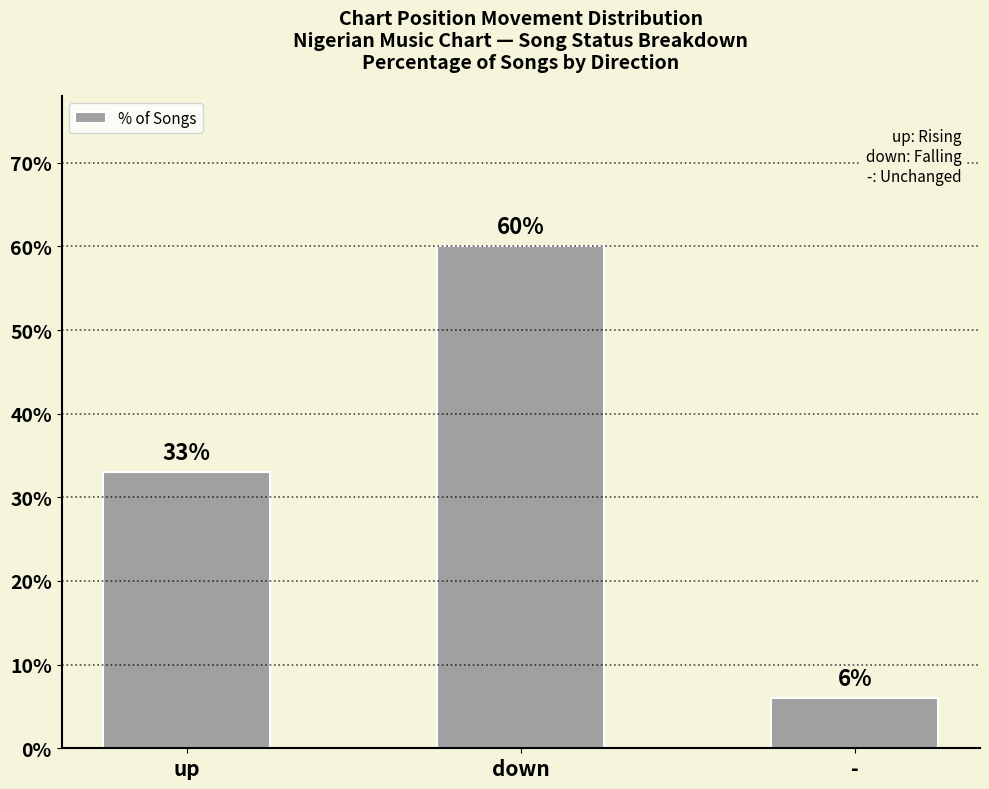

What is the minimum value shown in the chart?

6